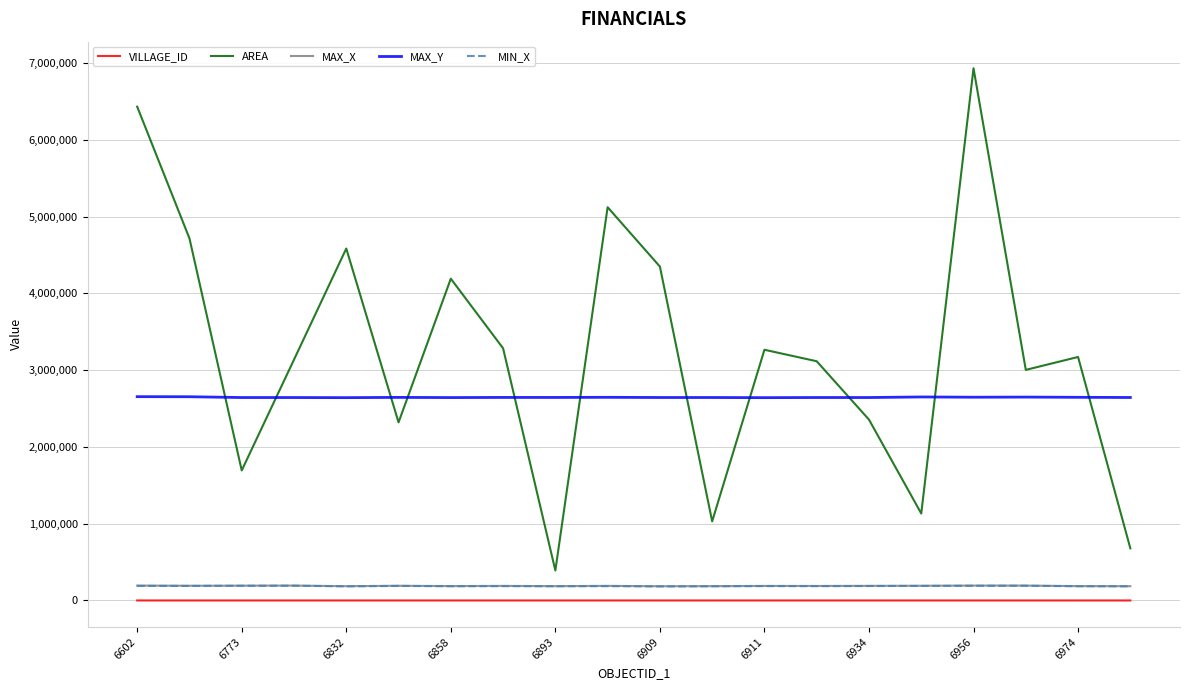

Does the chart have visible grid lines?

Yes